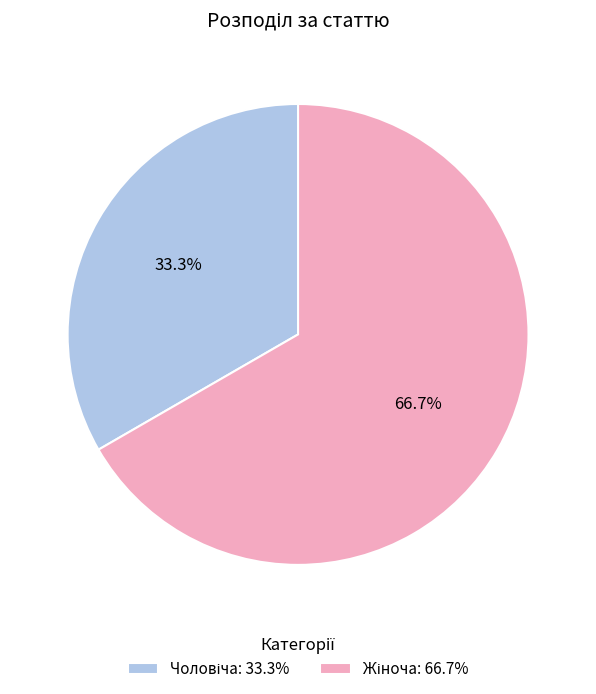

Is there any slice that represents more than half of the pie?

Yes